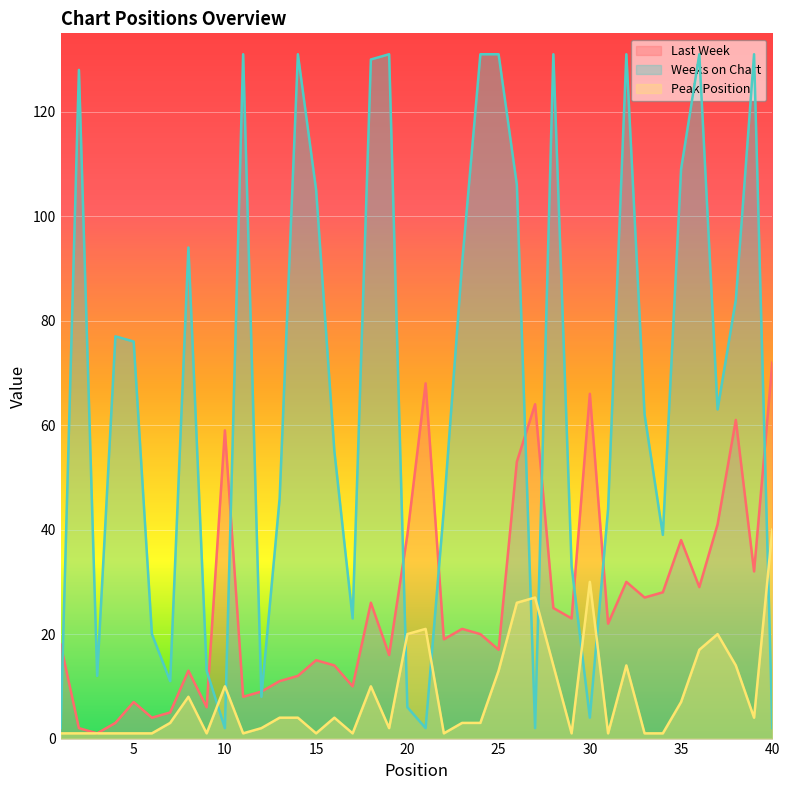

What is the greatest value displayed?

131